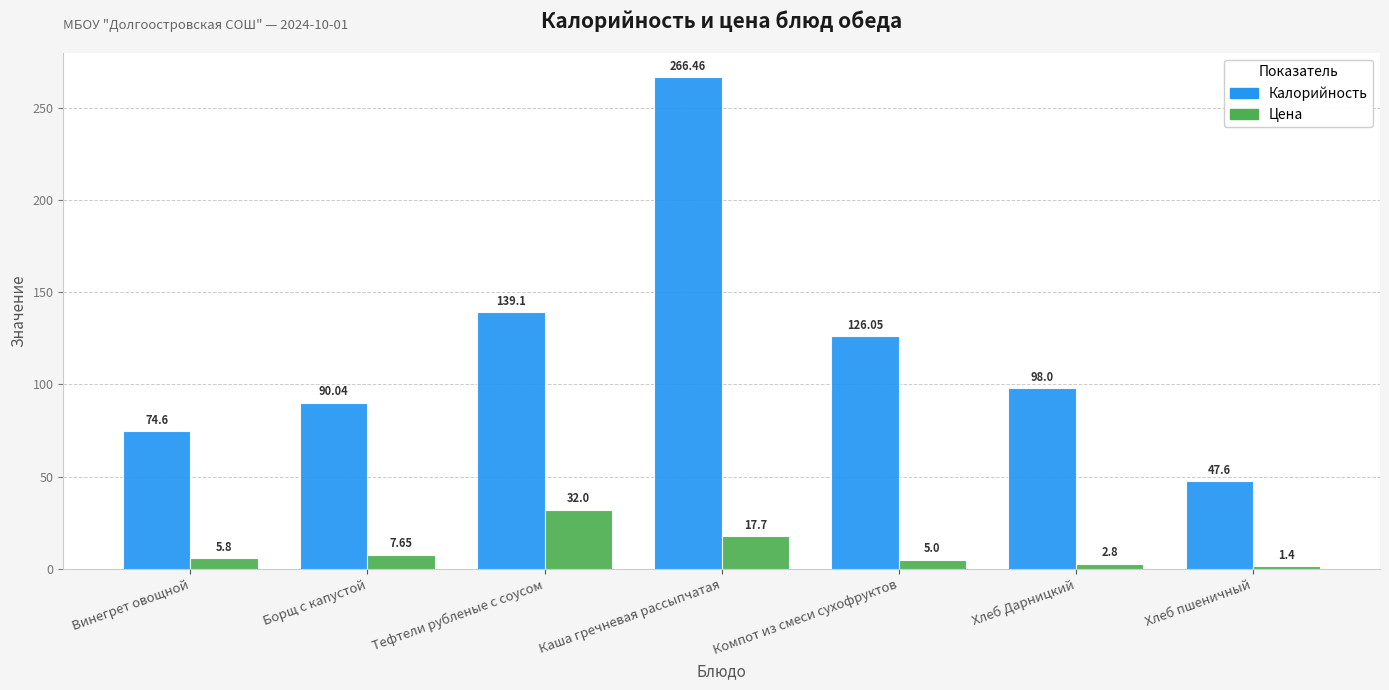

True or false: Калорийность has a value of 96.1 at Тефтели рубленые с соусом.

False